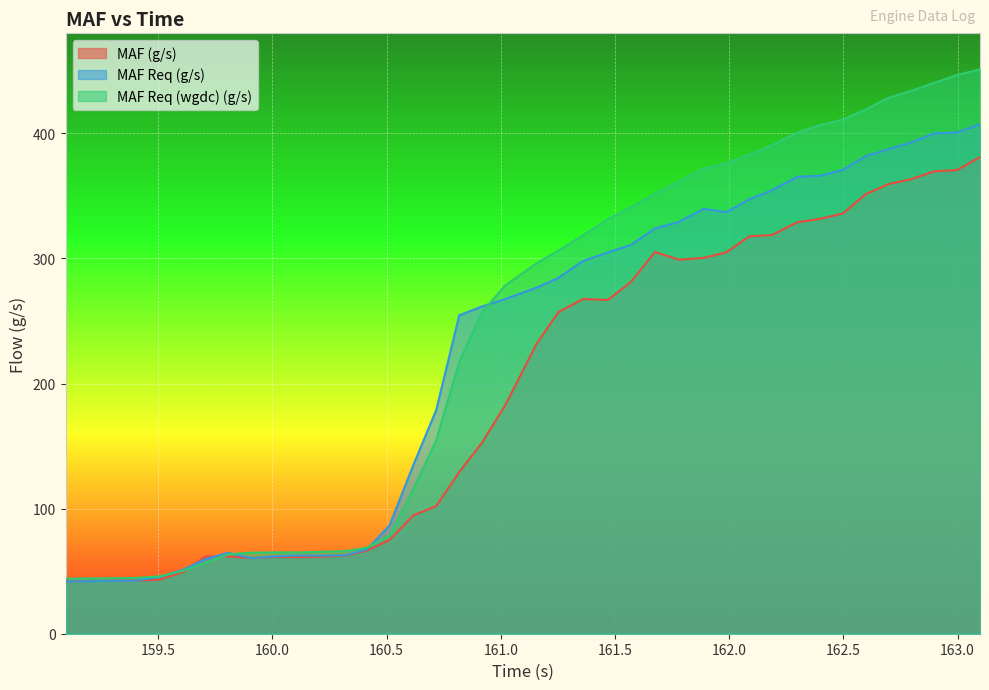

Which series has the largest range (max minus min)?

MAF Req (wgdc) (g/s)